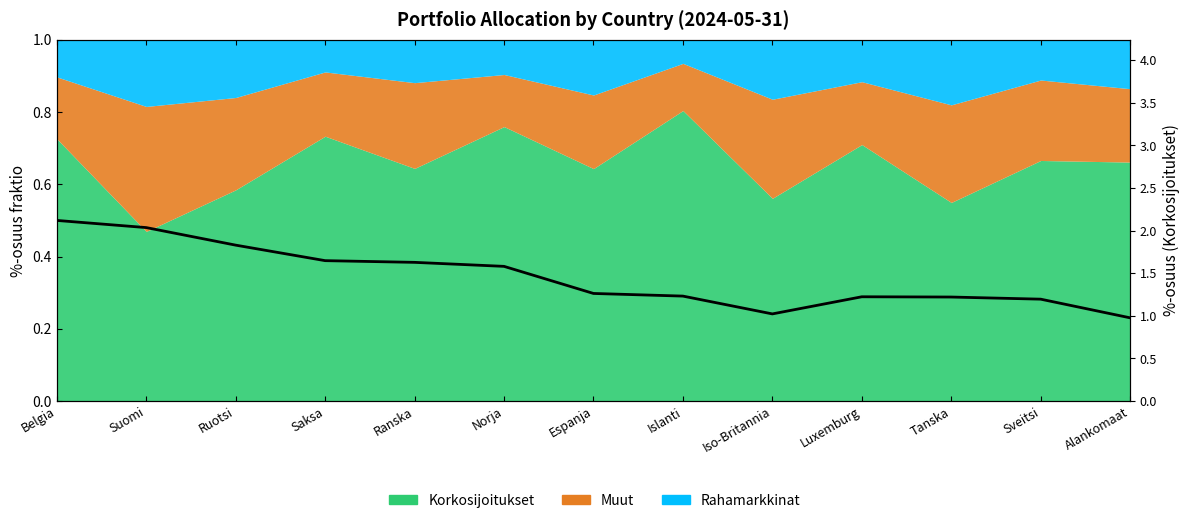

What is the sum of all values?

19.0